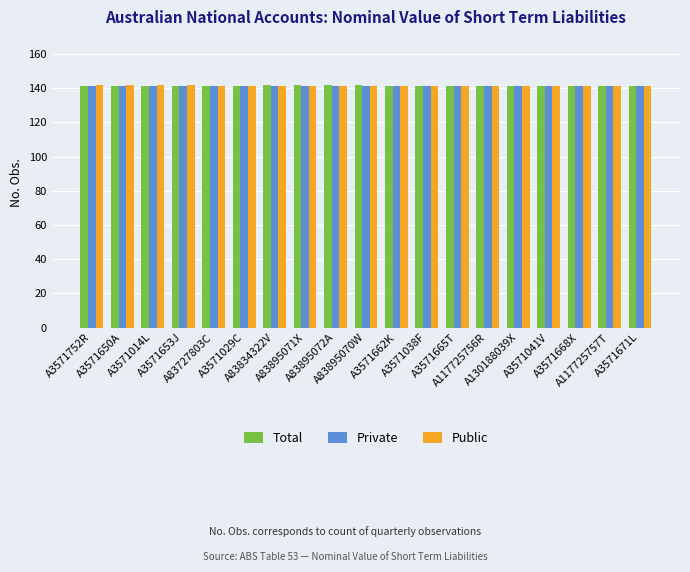

What position from the left is A83895071X?

8